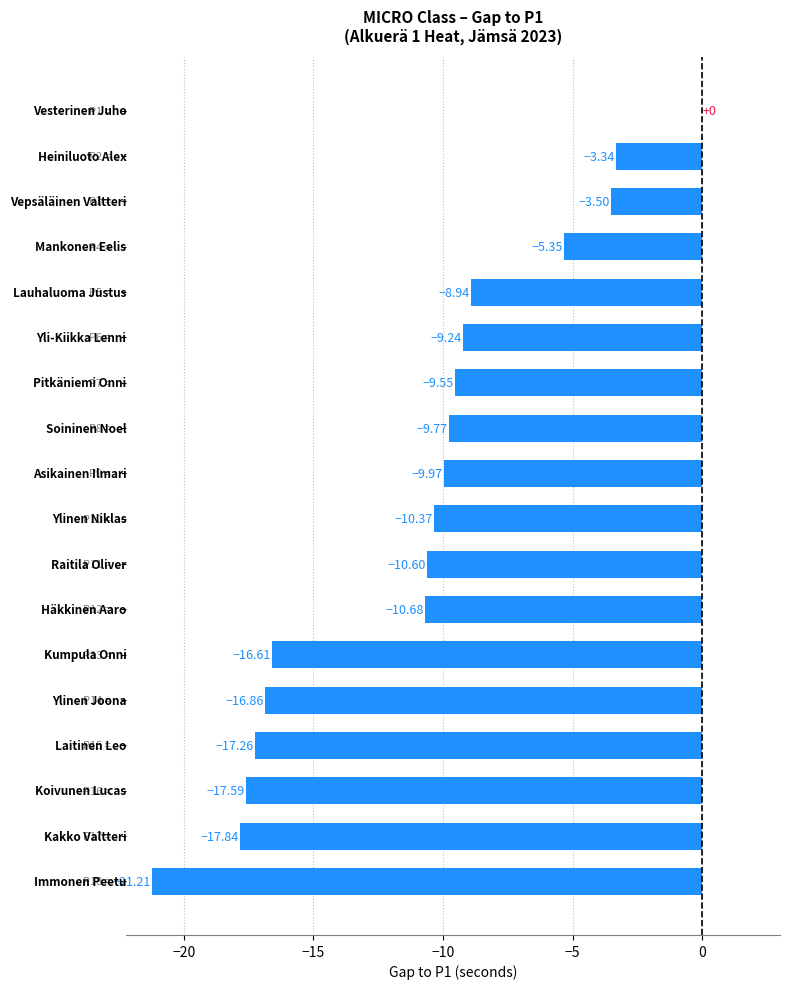

What is the sum of all values?

-198.7